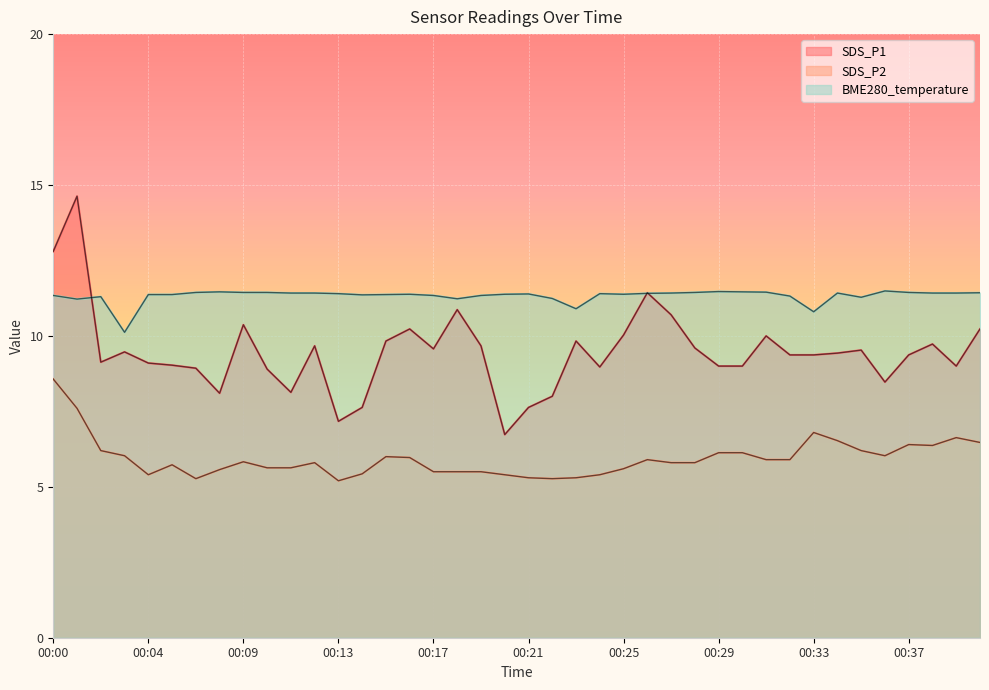

Rank the series by their average value, from lowest to highest.

SDS_P2, SDS_P1, BME280_temperature